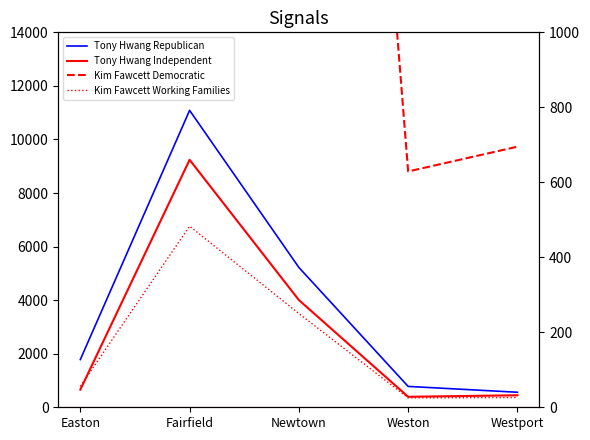

Where does the Kim Fawcett Working Families series first go above 56?

Fairfield